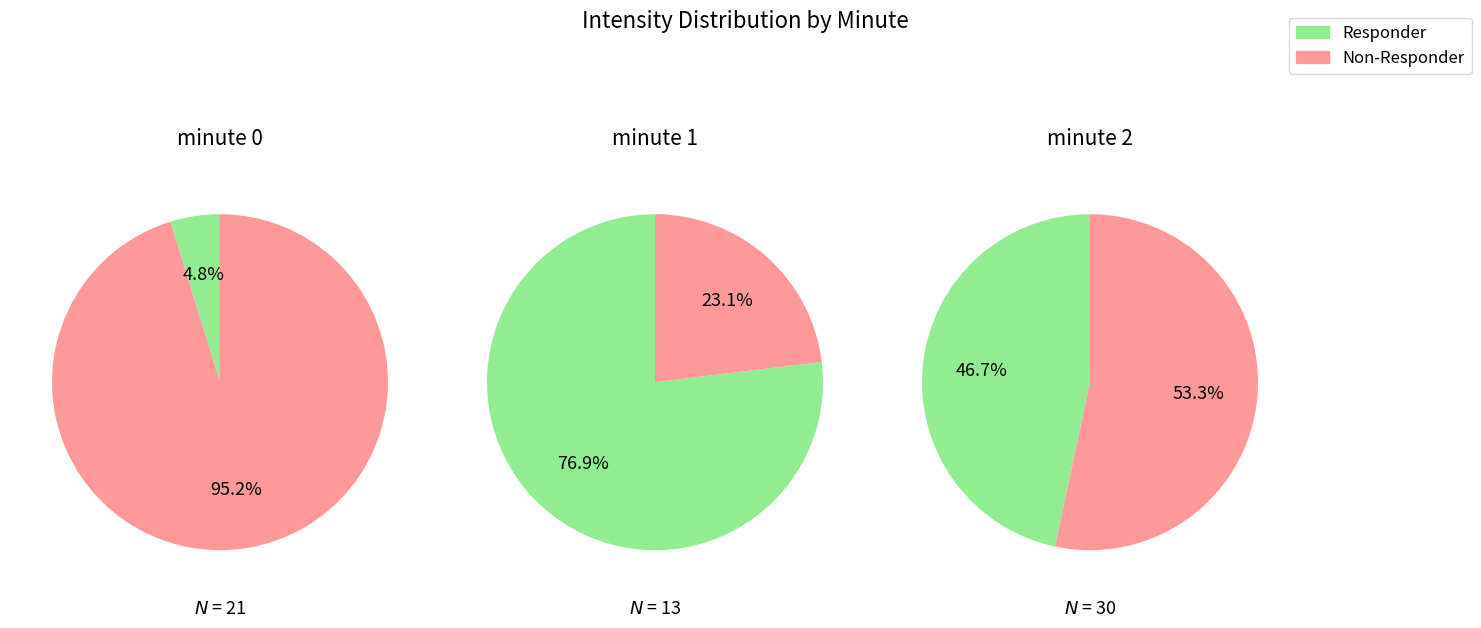

Count the number of slices in the pie.

3